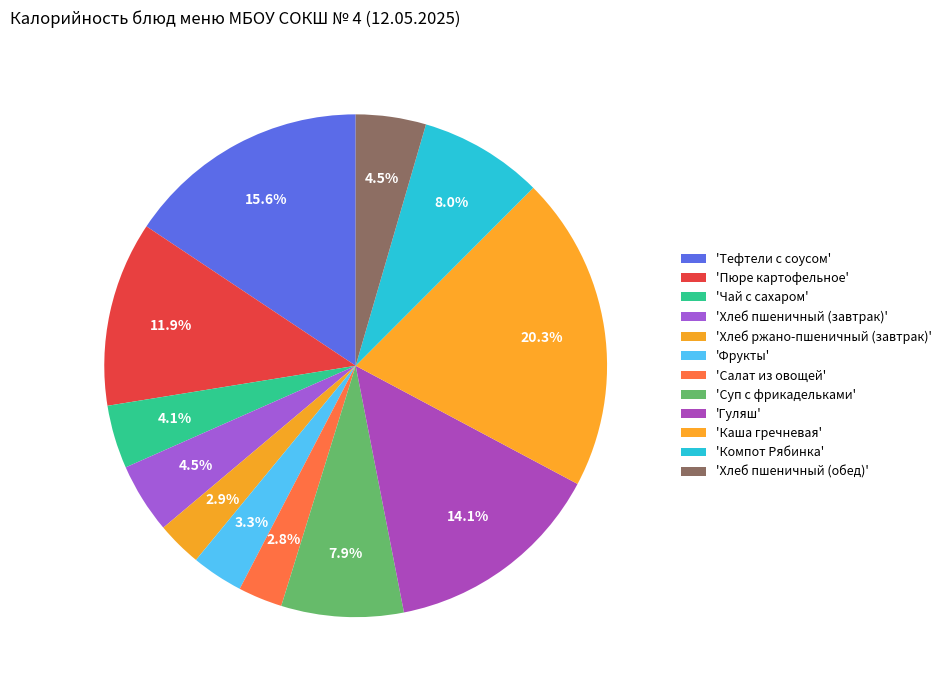

How many segments does this pie chart have?

12